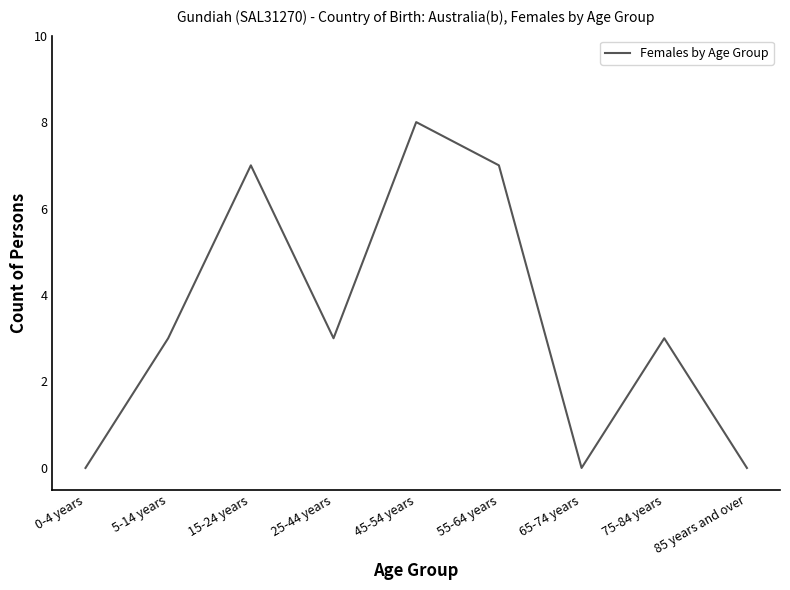

Reading left to right, list all the values displayed in this chart.

0-4 years=0	5-14 years=3	15-24 years=7	25-44 years=3	45-54 years=8	55-64 years=7	65-74 years=0	75-84 years=3	85 years and over=0